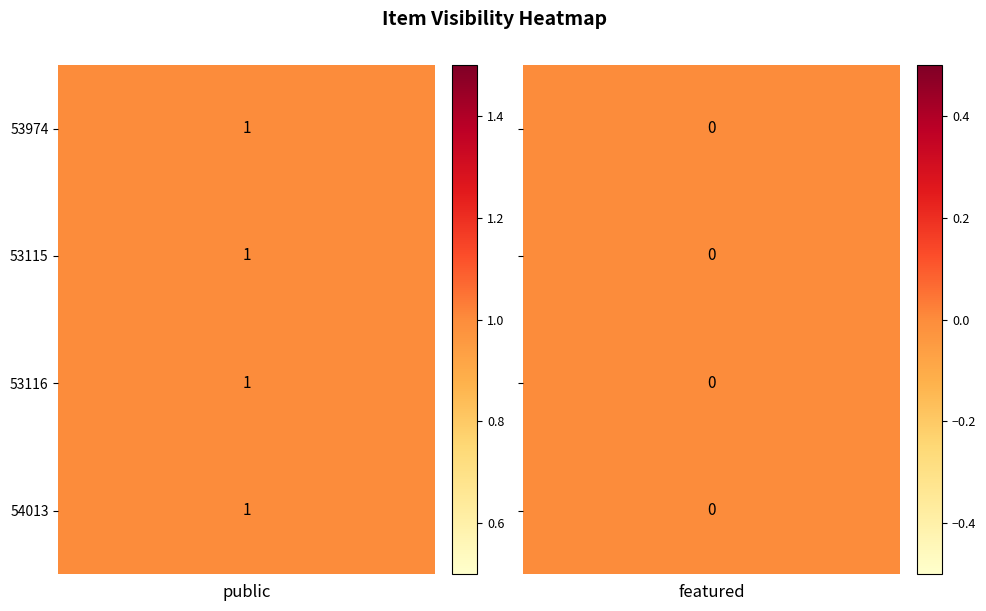

Which series has the largest range (max minus min)?

53974